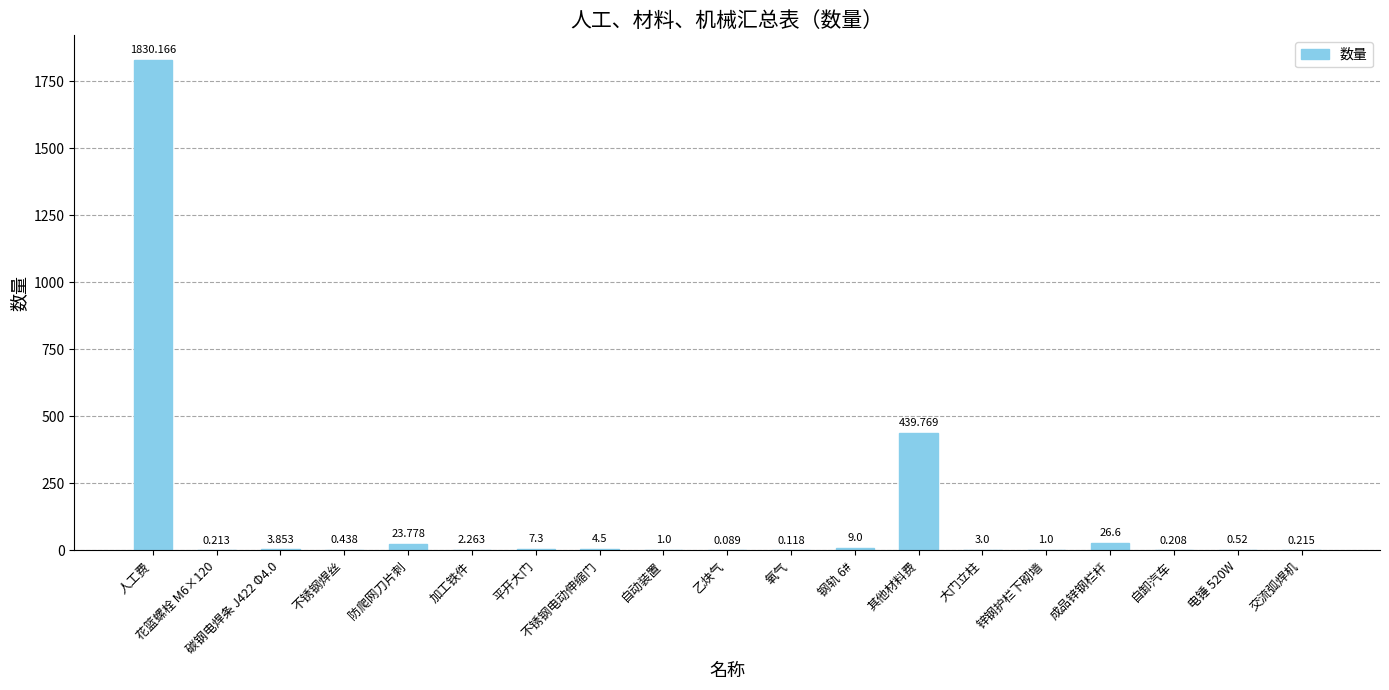

Which label corresponds to the largest value in the chart?

人工费